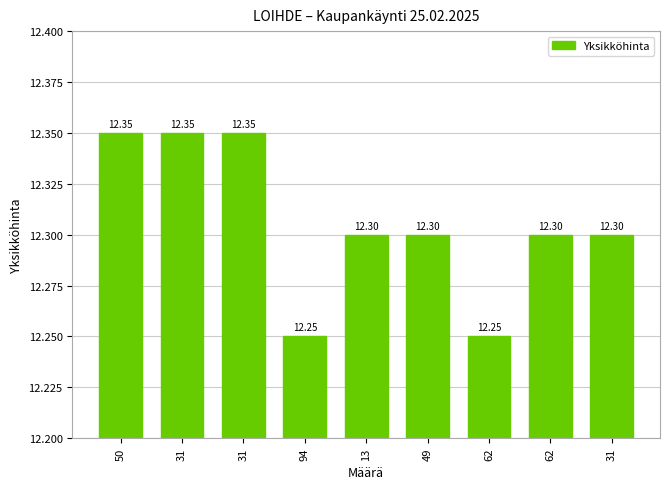

How many series are shown in this chart?

1